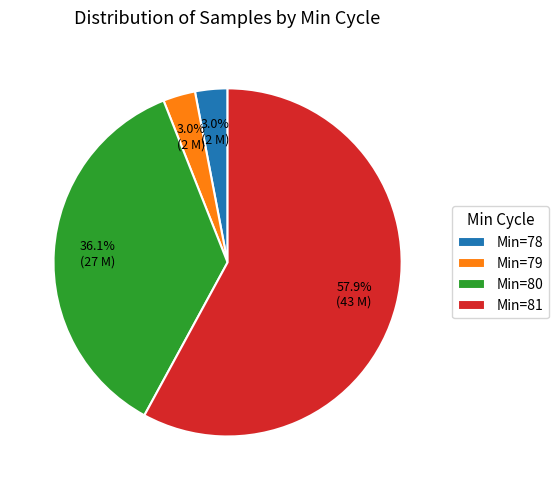

What is the largest slice in the pie chart?

Min=81